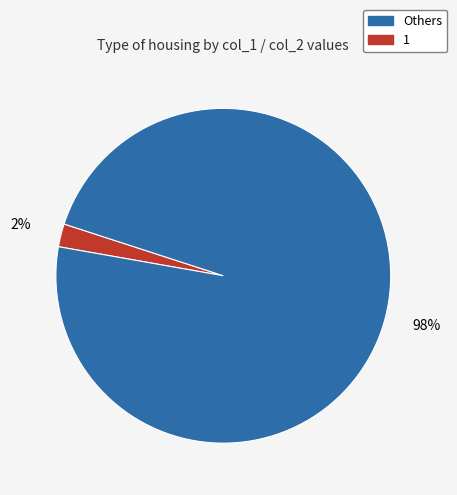

Is there a majority slice in this chart?

Yes